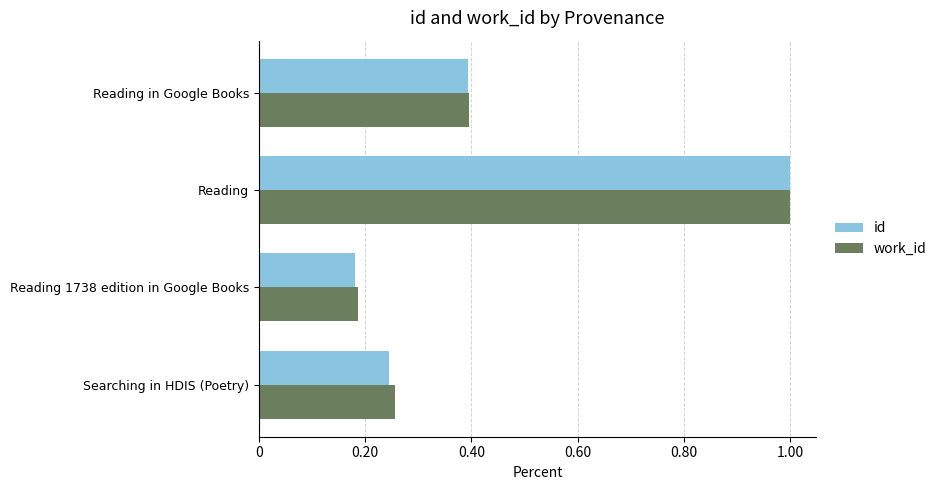

Which series changed the most between Reading 1738 edition in Google Books and Reading in Google Books?

id